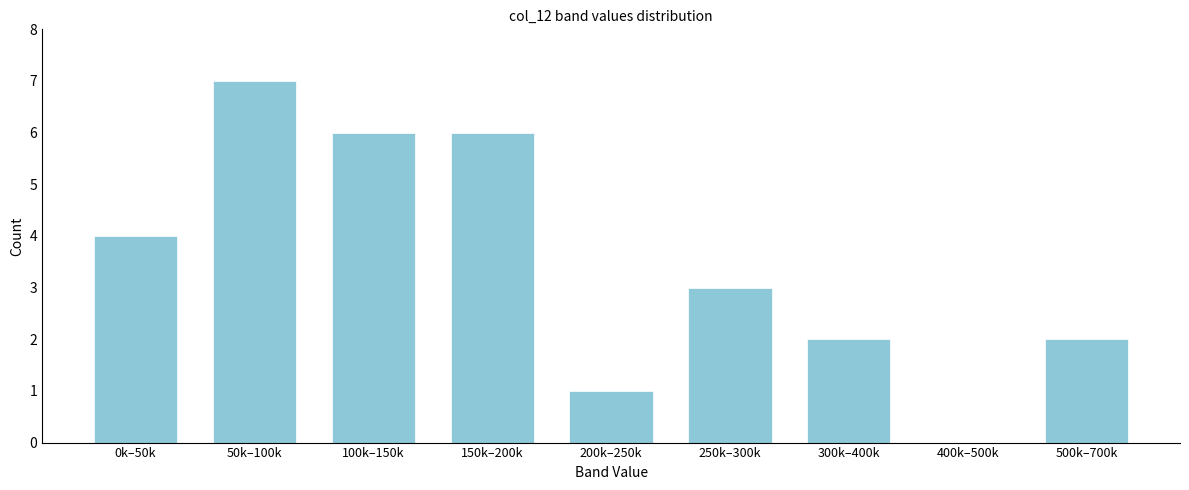

Reading left to right, what are all the values shown in this chart?

0k–50k=4	50k–100k=7	100k–150k=6	150k–200k=6	200k–250k=1	250k–300k=3	300k–400k=2	400k–500k=0	500k–700k=2